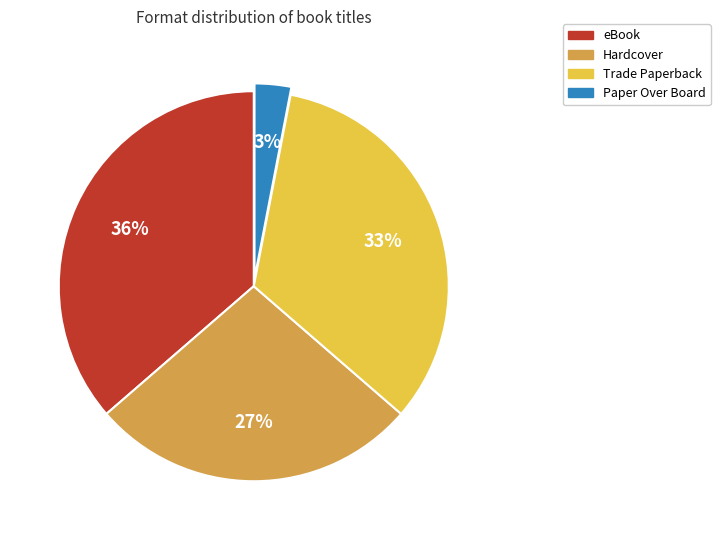

To the nearest percent, what is the difference between the largest and smallest slice percentages?

33%